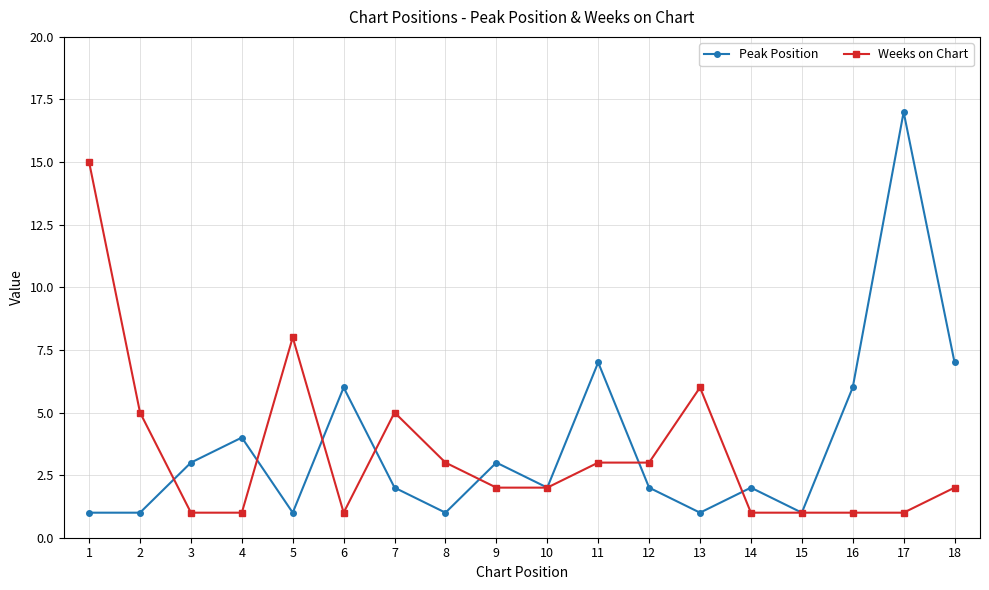

True or false: Weeks on Chart has more than 0 interior local peaks.

True